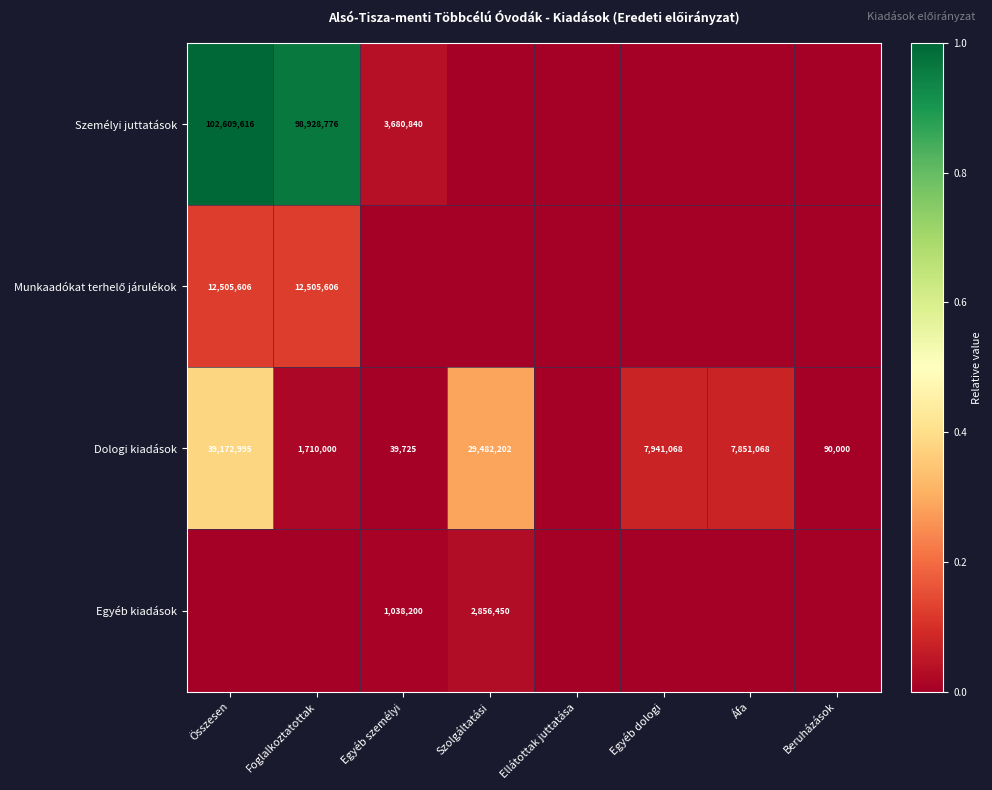

True or false: Dologi kiadások has a value of 2598969 at Foglalkoztatottak.

False